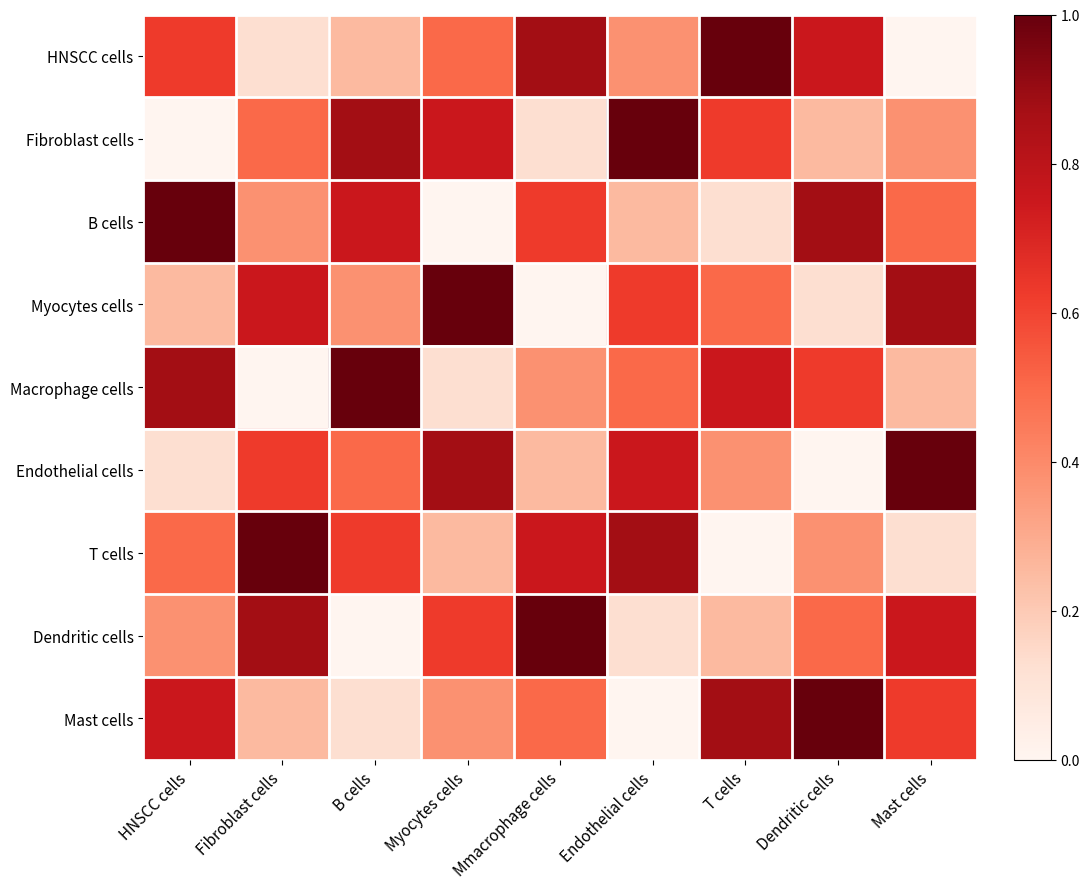

Reading left to right, extract all data points from this chart.

HNSCC cells: HNSCC cells=0.6	Fibroblast cells=0.1	B cells=0.2	Myocytes cells=0.5	Mmacrophage cells=0.9	Endothelial cells=0.4	T cells=1.0	Dendritic cells=0.8	Mast cells=0.0
Fibroblast cells: HNSCC cells=0.0	Fibroblast cells=0.5	B cells=0.9	Myocytes cells=0.8	Mmacrophage cells=0.1	Endothelial cells=1.0	T cells=0.6	Dendritic cells=0.2	Mast cells=0.4
B cells: HNSCC cells=1.0	Fibroblast cells=0.4	B cells=0.8	Myocytes cells=0.0	Mmacrophage cells=0.6	Endothelial cells=0.2	T cells=0.1	Dendritic cells=0.9	Mast cells=0.5
Myocytes cells: HNSCC cells=0.2	Fibroblast cells=0.8	B cells=0.4	Myocytes cells=1.0	Mmacrophage cells=0.0	Endothelial cells=0.6	T cells=0.5	Dendritic cells=0.1	Mast cells=0.9
Macrophage cells: HNSCC cells=0.9	Fibroblast cells=0.0	B cells=1.0	Myocytes cells=0.1	Mmacrophage cells=0.4	Endothelial cells=0.5	T cells=0.8	Dendritic cells=0.6	Mast cells=0.2
Endothelial cells: HNSCC cells=0.1	Fibroblast cells=0.6	B cells=0.5	Myocytes cells=0.9	Mmacrophage cells=0.2	Endothelial cells=0.8	T cells=0.4	Dendritic cells=0.0	Mast cells=1.0
T cells: HNSCC cells=0.5	Fibroblast cells=1.0	B cells=0.6	Myocytes cells=0.2	Mmacrophage cells=0.8	Endothelial cells=0.9	T cells=0.0	Dendritic cells=0.4	Mast cells=0.1
Dendritic cells: HNSCC cells=0.4	Fibroblast cells=0.9	B cells=0.0	Myocytes cells=0.6	Mmacrophage cells=1.0	Endothelial cells=0.1	T cells=0.2	Dendritic cells=0.5	Mast cells=0.8
Mast cells: HNSCC cells=0.8	Fibroblast cells=0.2	B cells=0.1	Myocytes cells=0.4	Mmacrophage cells=0.5	Endothelial cells=0.0	T cells=0.9	Dendritic cells=1.0	Mast cells=0.6